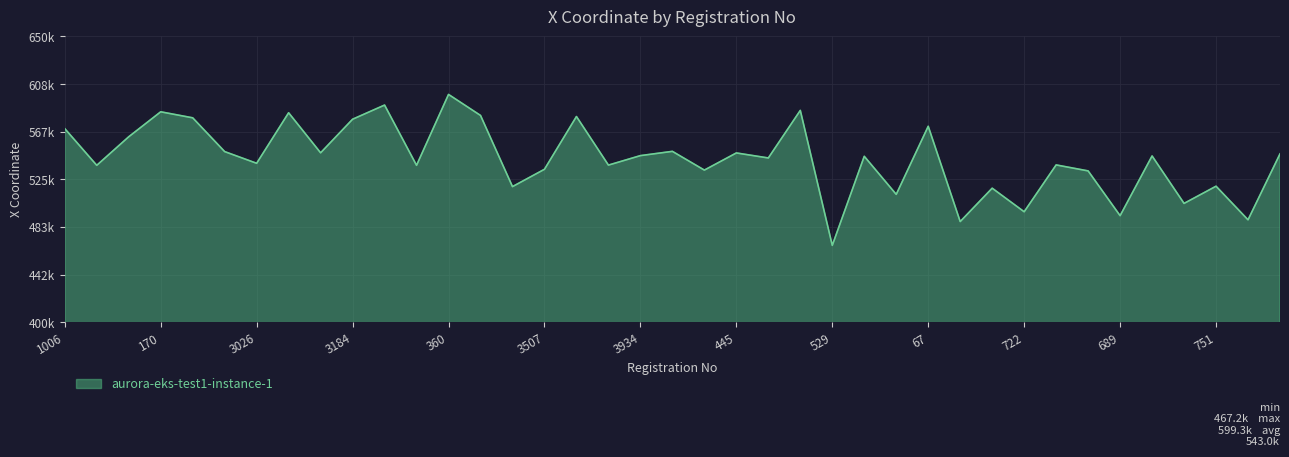

What is the value of the 10th point from the left?

577581.4